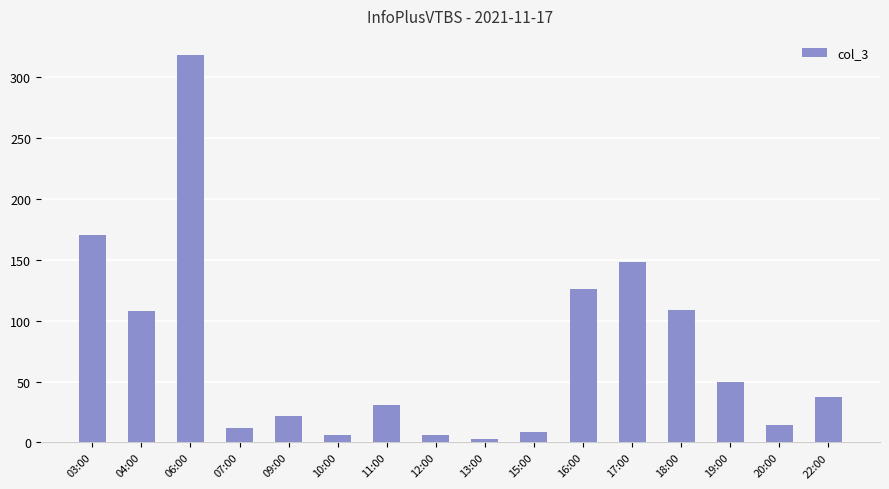

How many bars are there in total?

16